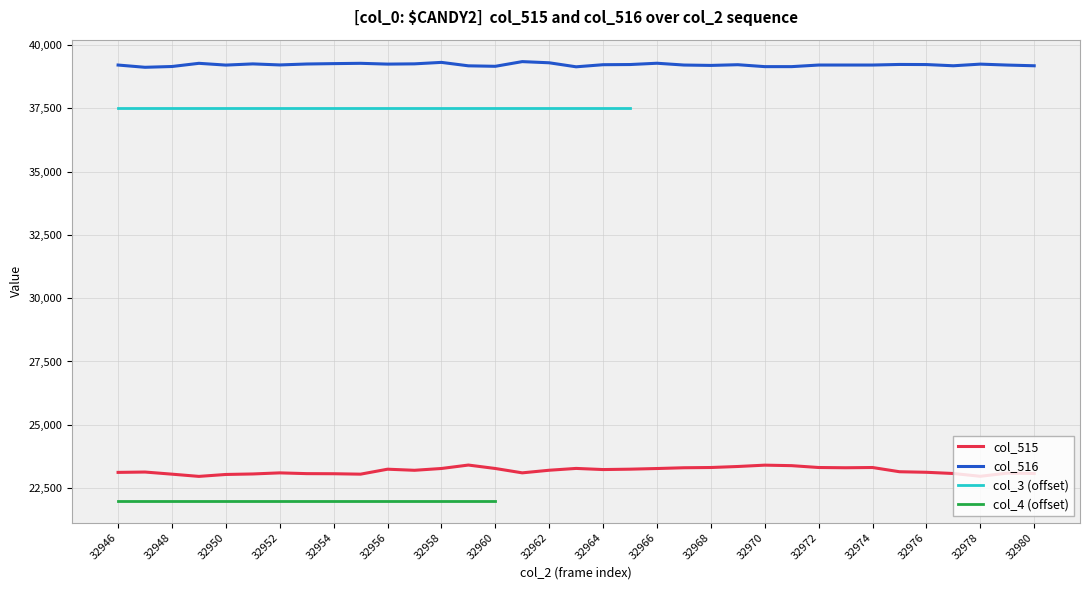

Where is col_516 nearest to the value 39235?

32975